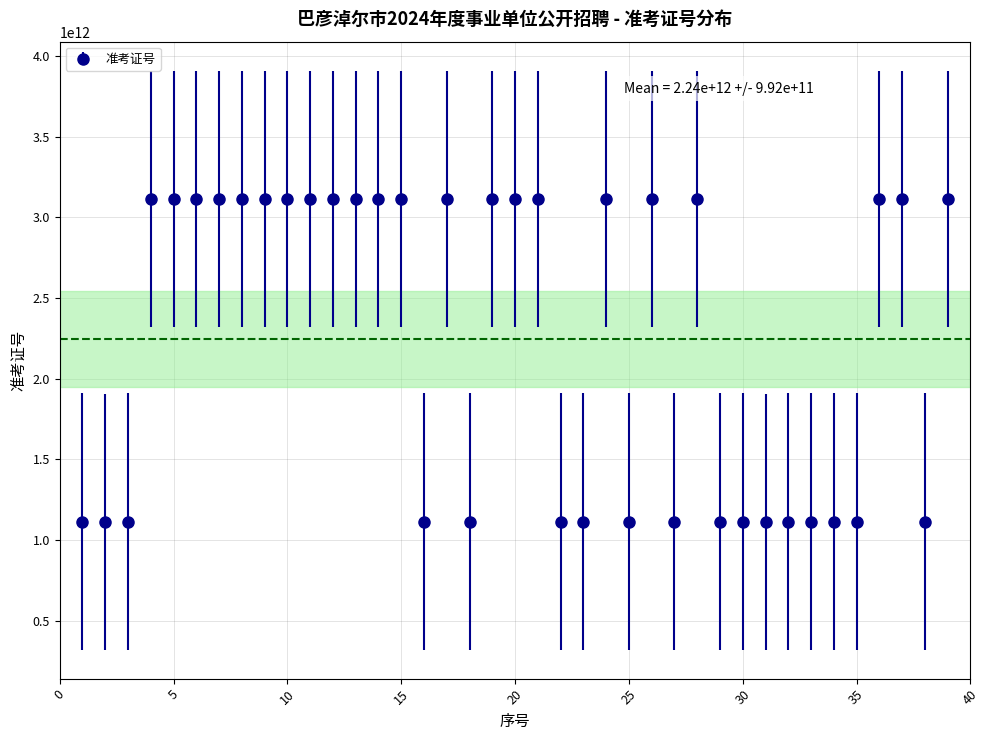

What is the difference between the maximum and minimum values?

2000266305588